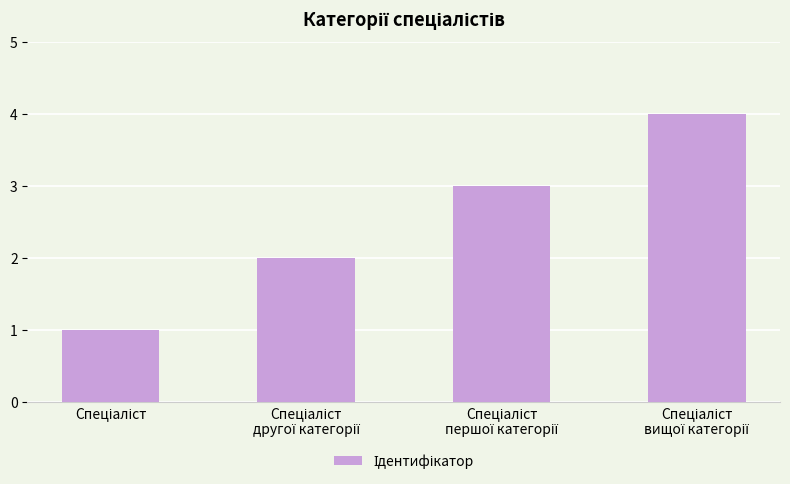

What is the sum of all values?

10